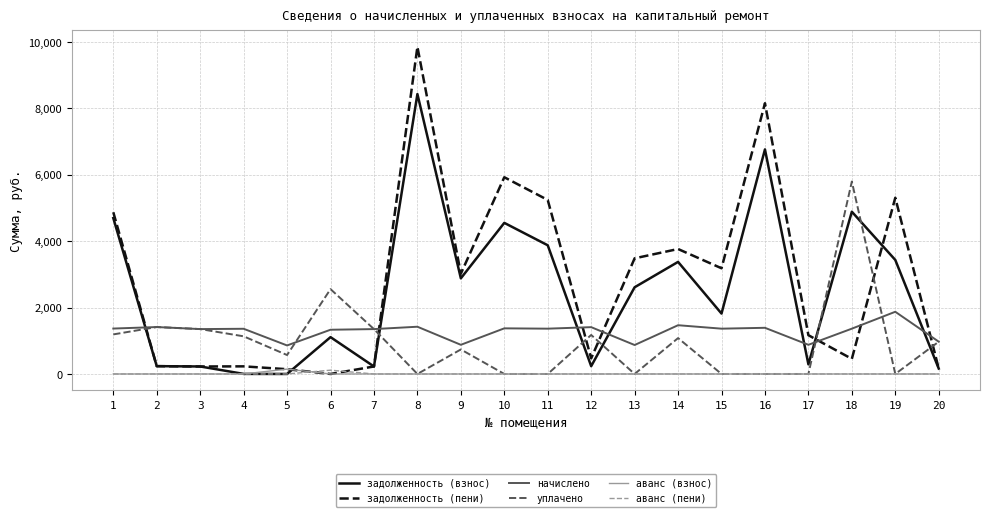

At which category is the sum across all series the highest?

8